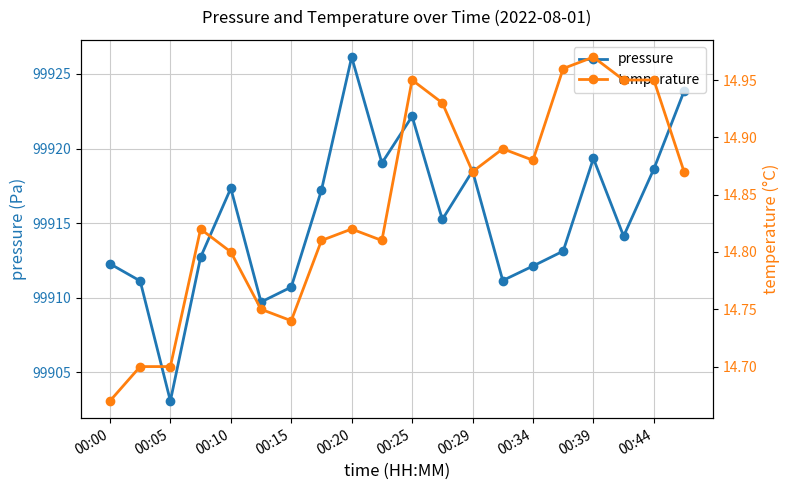

The value of pressure at 00:15 is 137505.0. True or false?

False